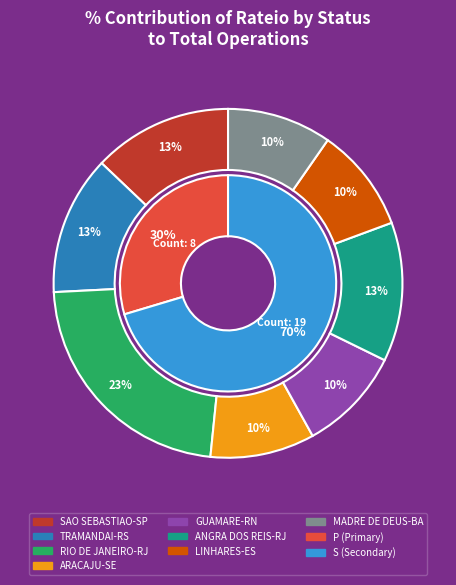

To the nearest percent, what percentage of the pie is TRAMANDAI-RS?

12%